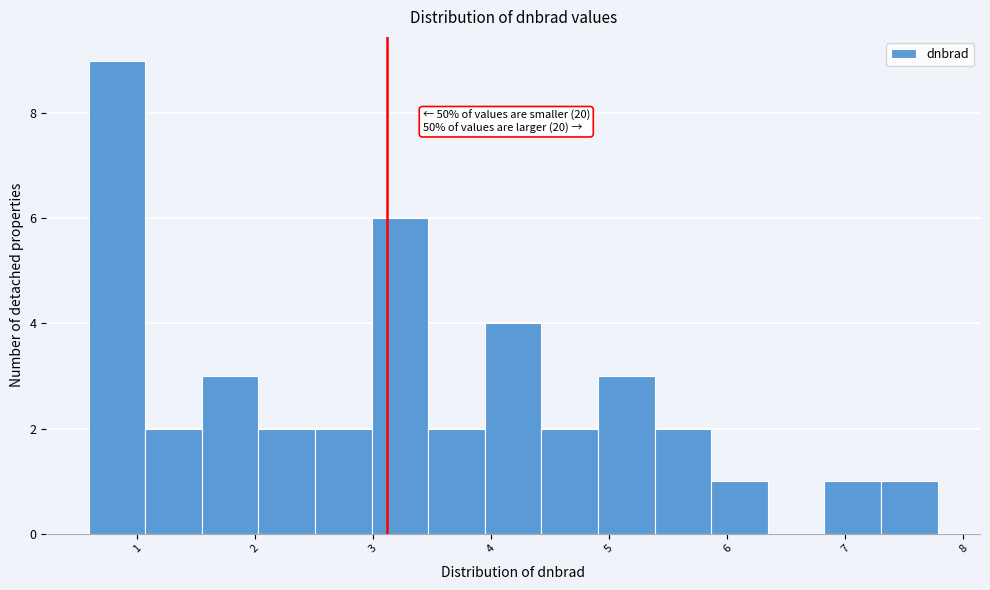

Over which range of the x-axis is the bar tallest?

0.6 to 1.1